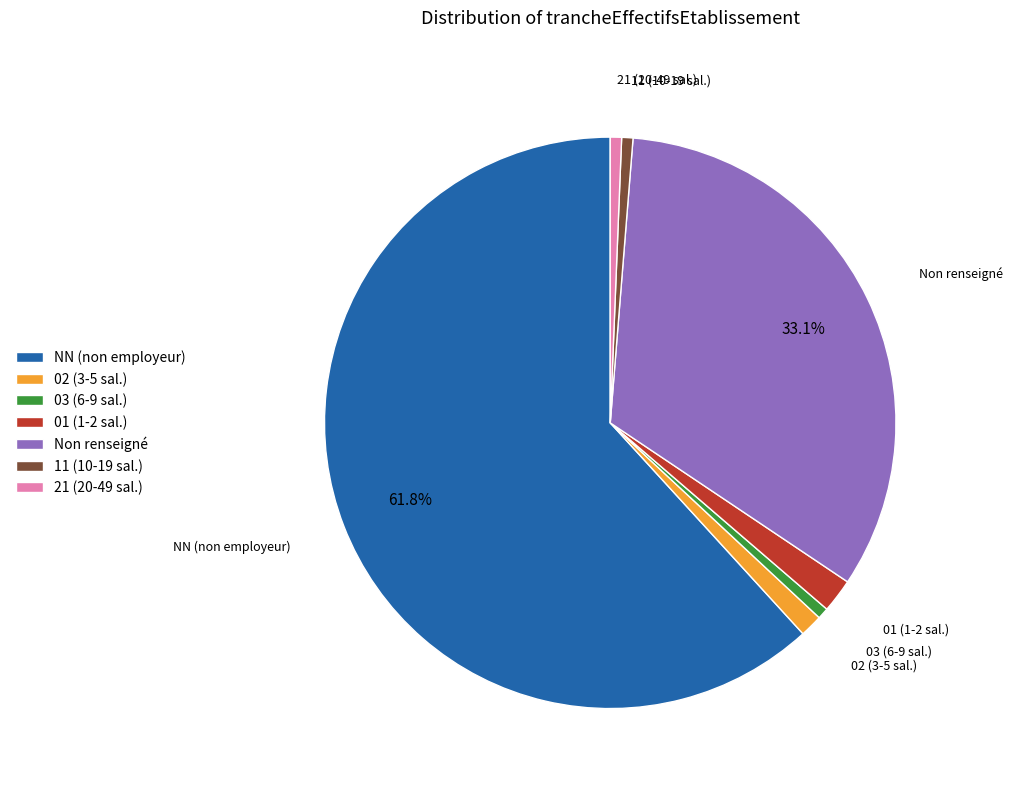

Count the number of slices in the pie.

7